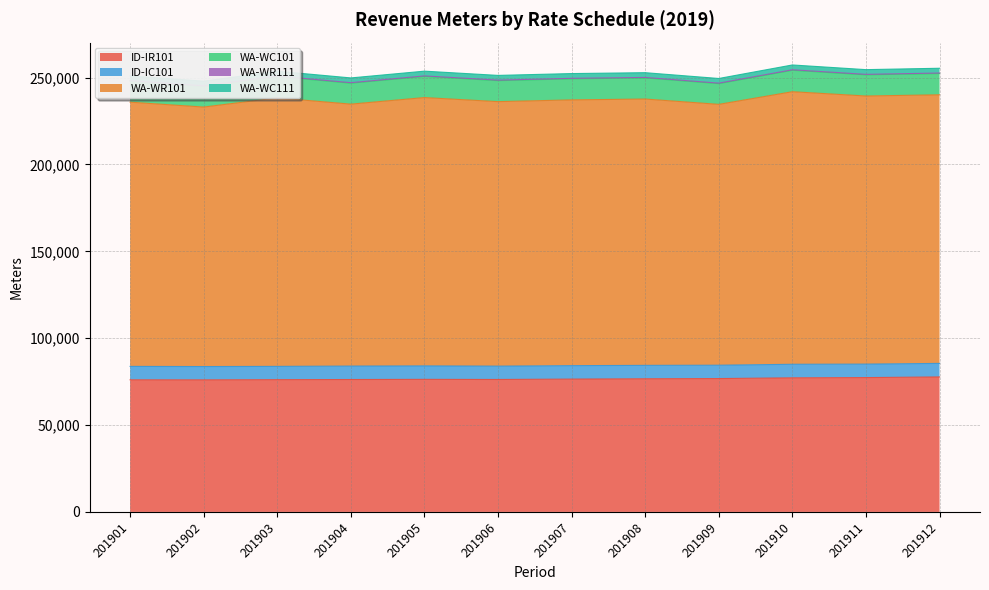

Which category has the highest value in the WA-WR111 series?

201910